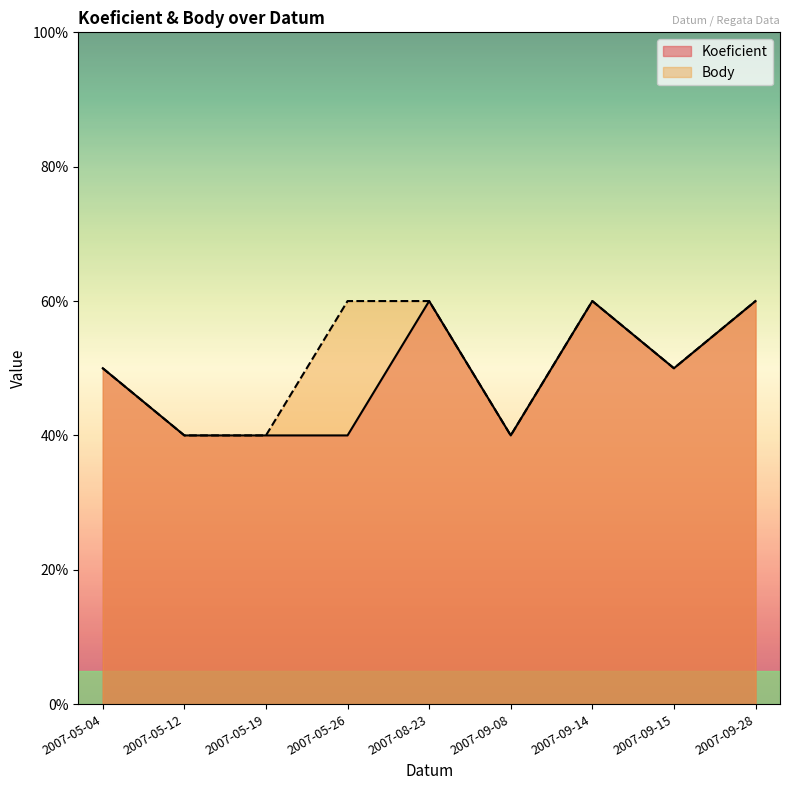

Is the value of Body at 2007-09-15 greater than the value of Koeficient at 2007-09-28?

No